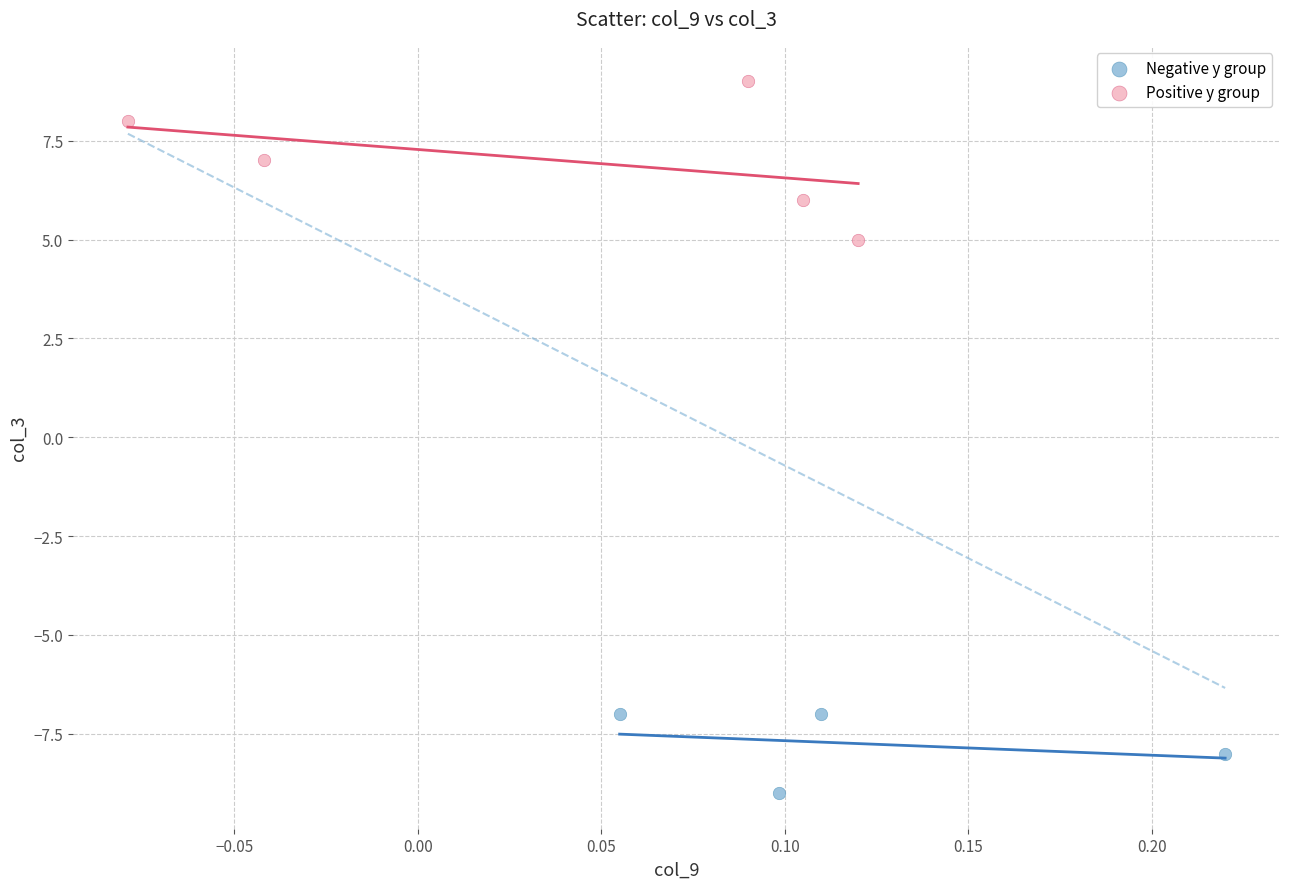

Which series contains the highest Y value?

Positive y group